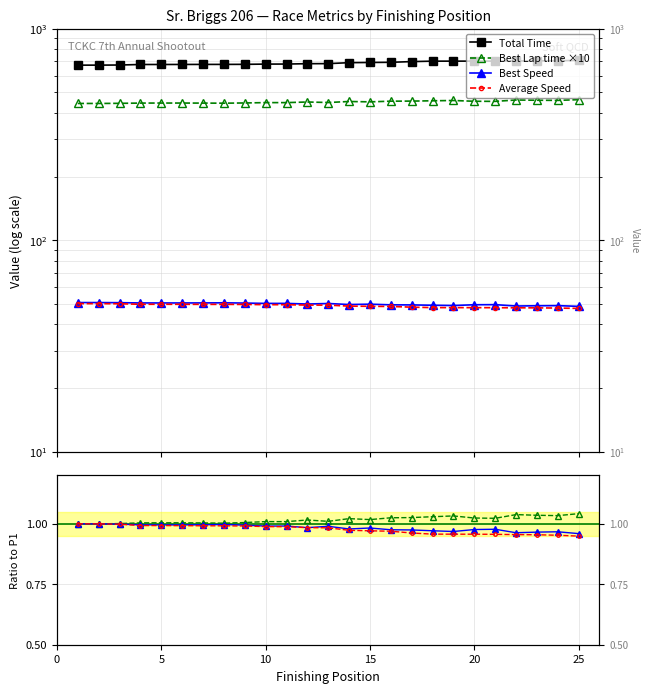

True or false: Best Speed and Average Speed cross at least once.

False